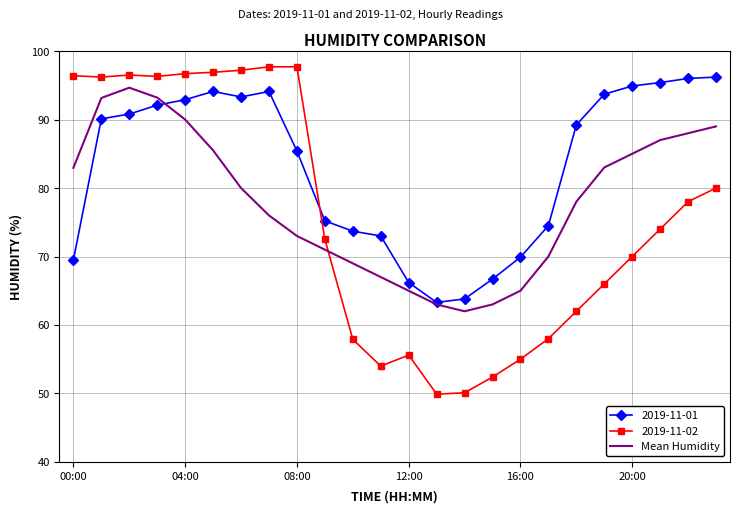

Which series has the widest spread of values?

2019-11-02